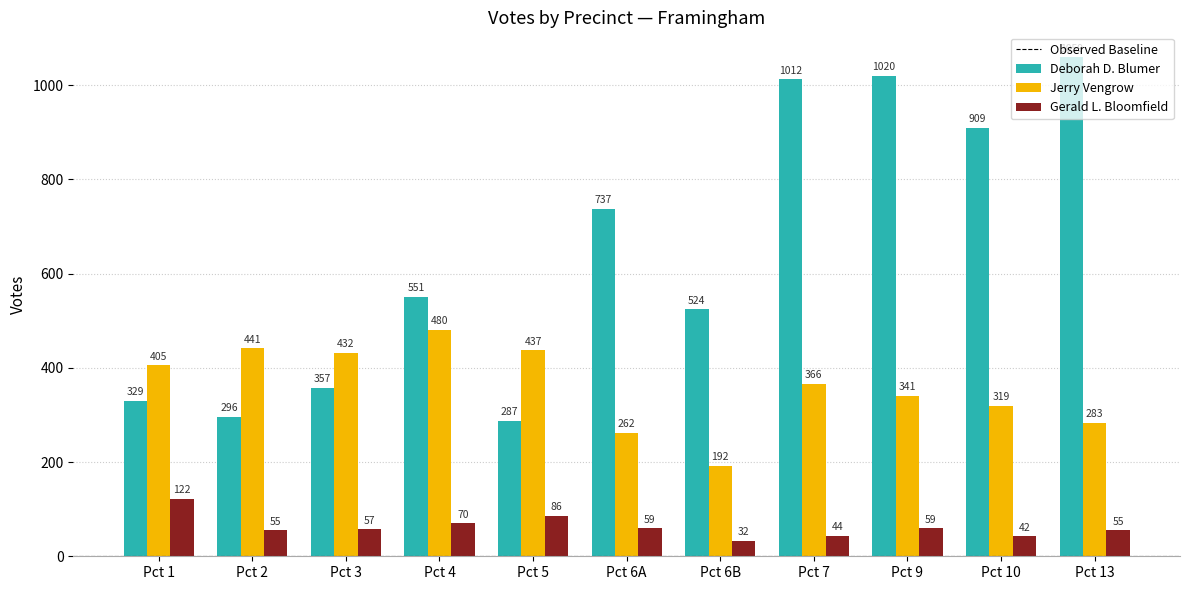

How many series are shown in this chart?

3